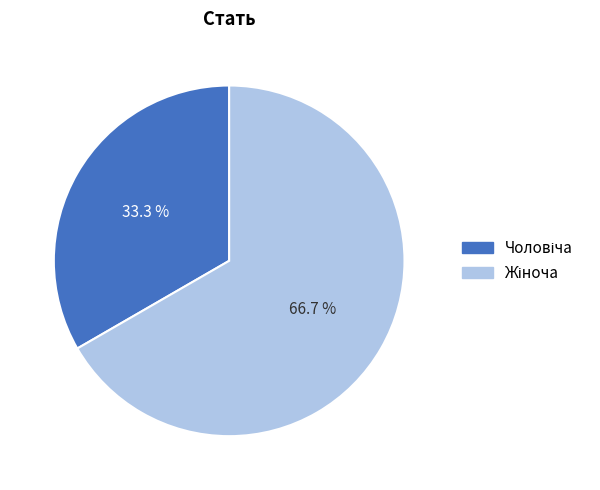

Is there a majority slice in this chart?

Yes